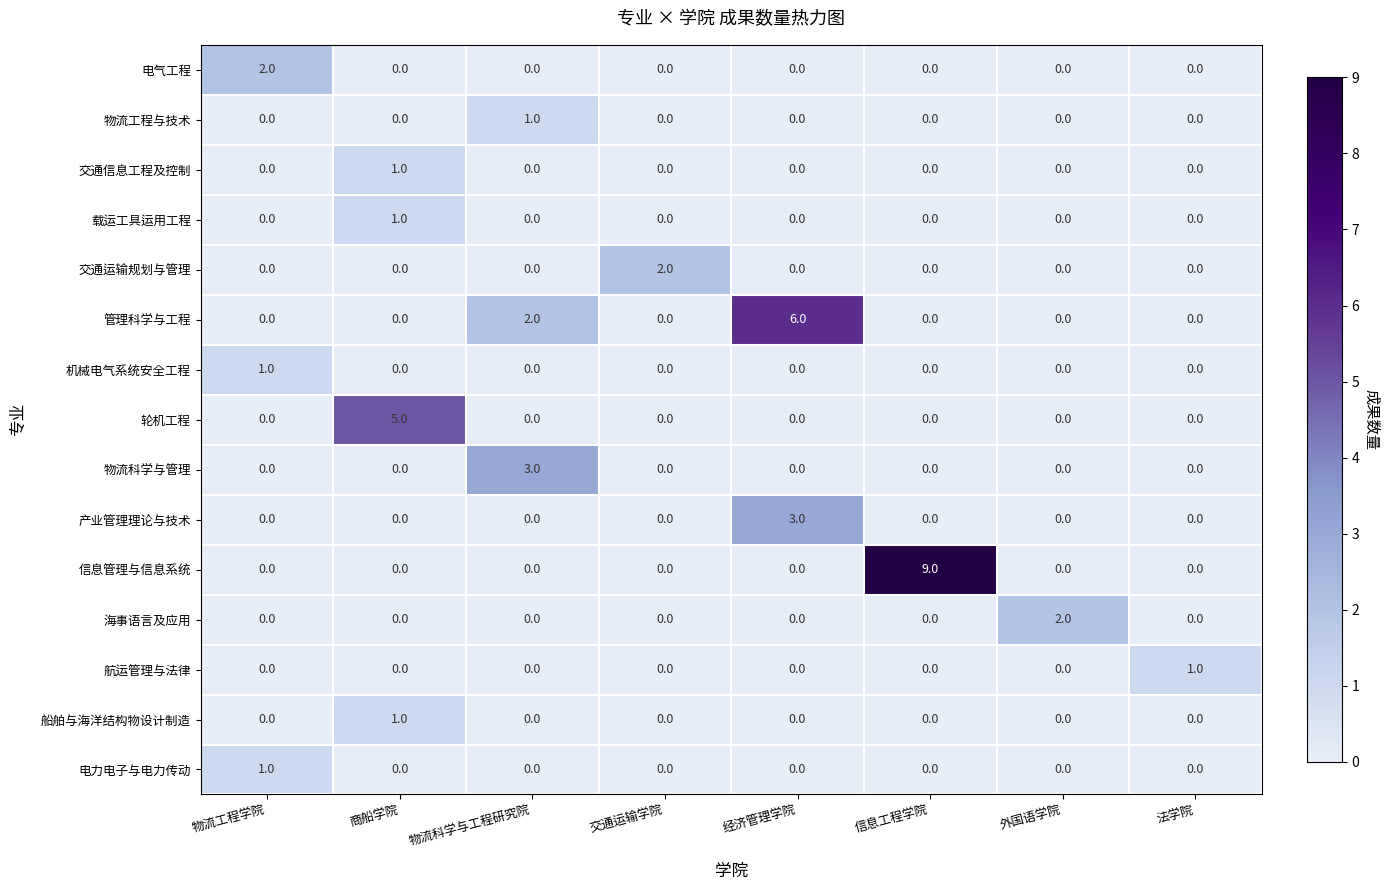

What is the greatest value displayed?

9